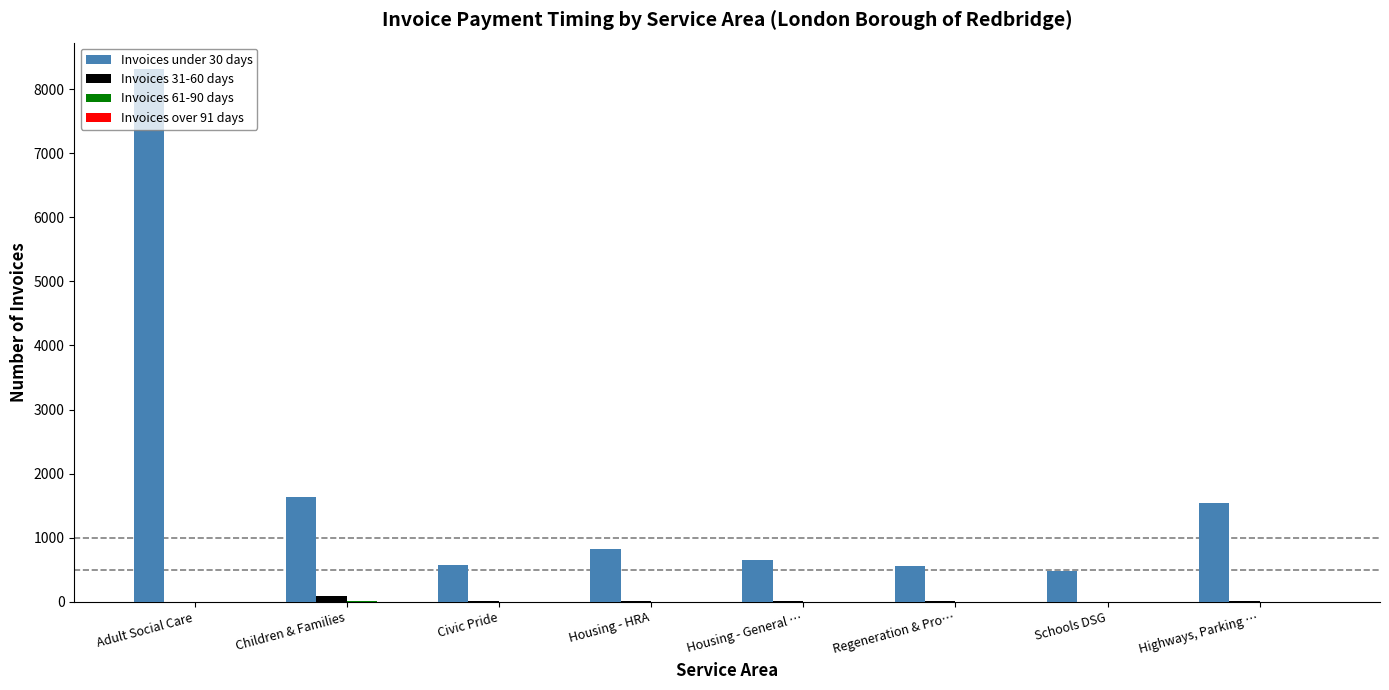

How many categories are shown in the chart?

8